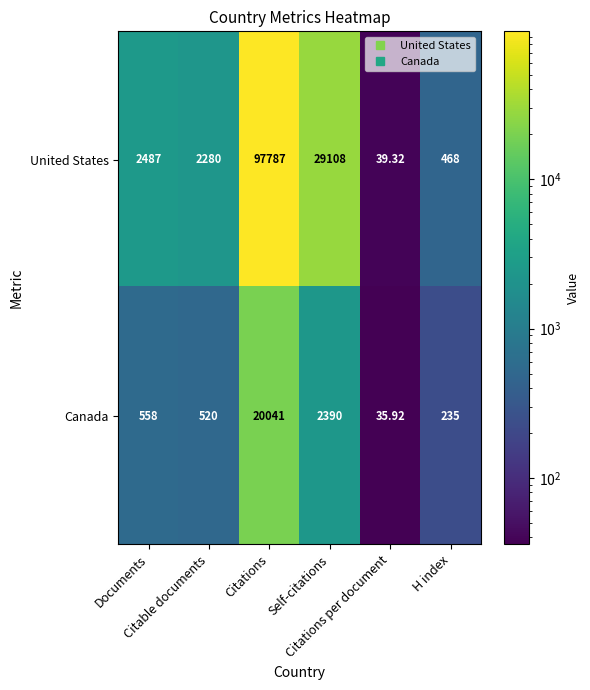

Rank the series by their maximum value, from highest to lowest.

United States, Canada